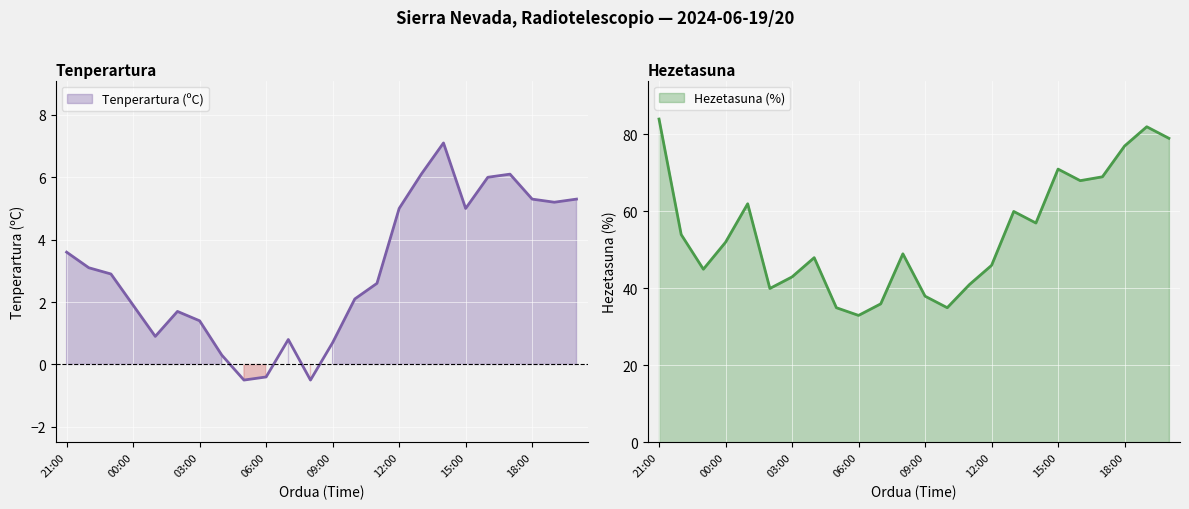

What is the average value of the Tenperartura (ºC) series?

3.0